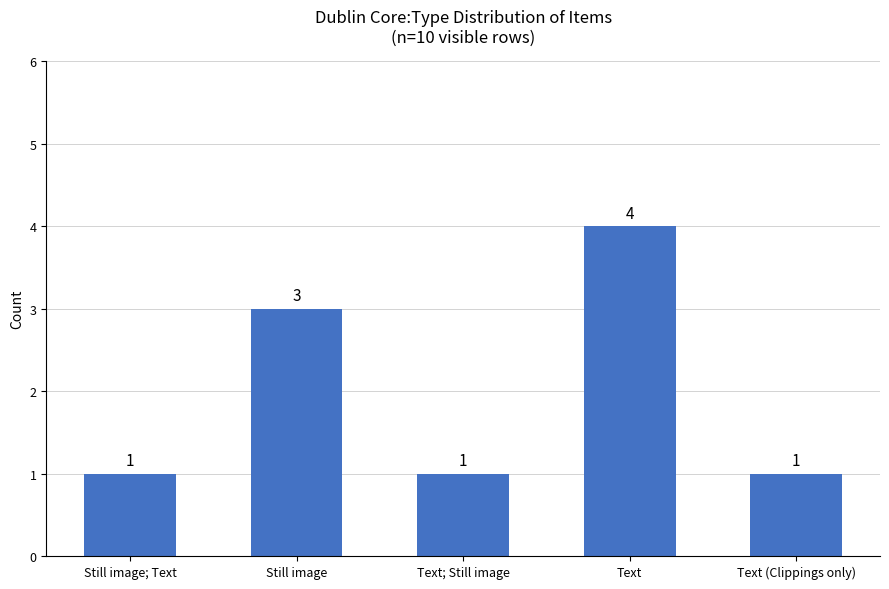

What position from the left is Text?

4